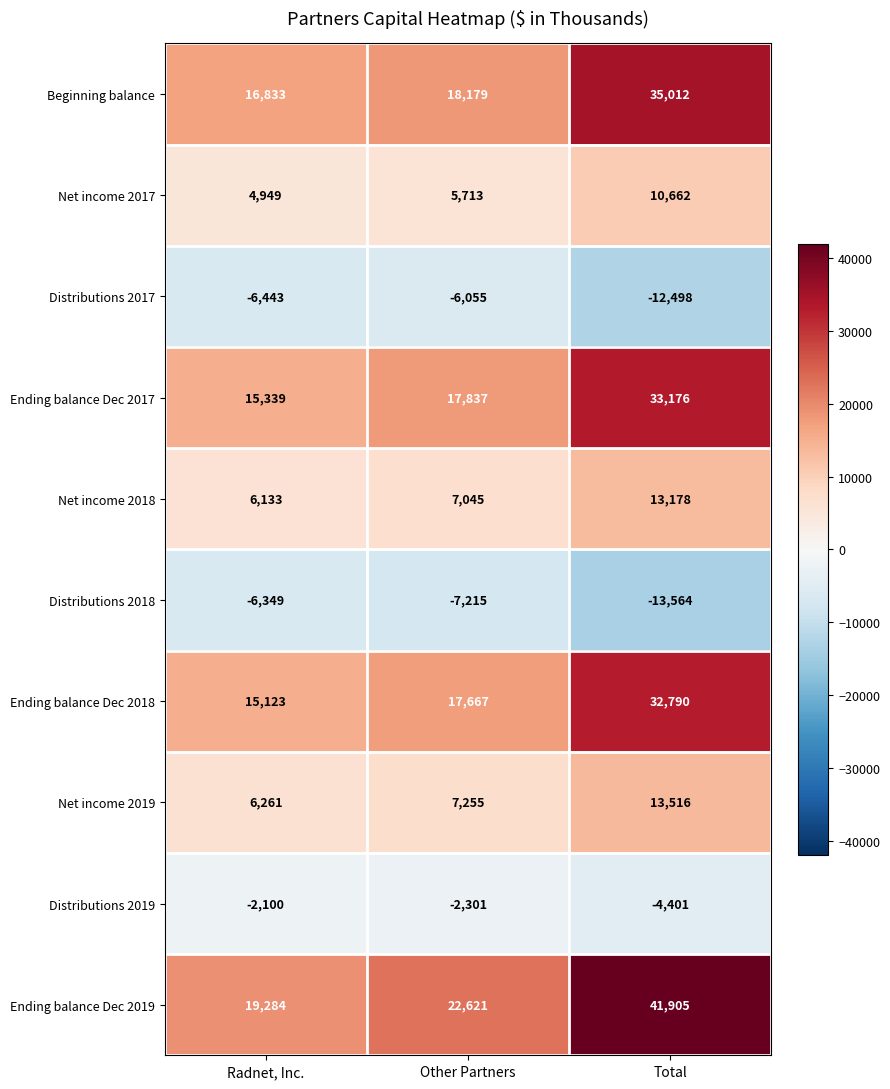

Which series has the largest range (max minus min)?

Ending balance Dec 2019